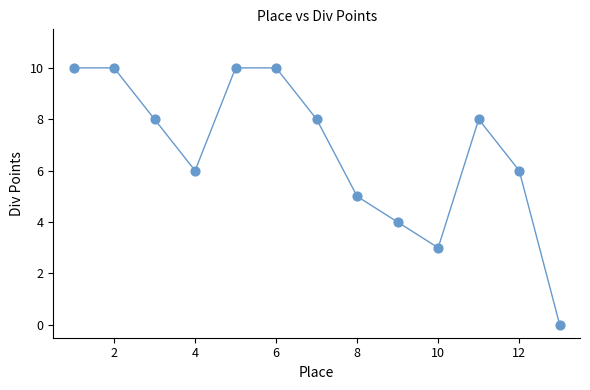

What is the range of Y values (max minus min)?

10